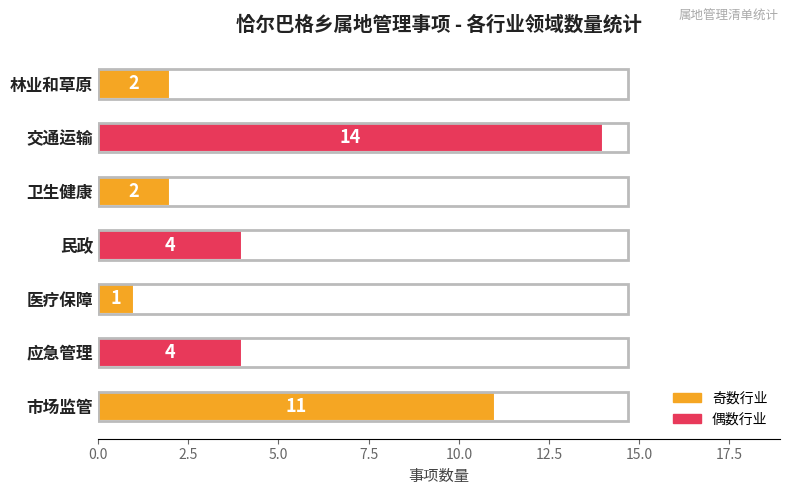

Is it true that the value at 应急管理 is 1?

False